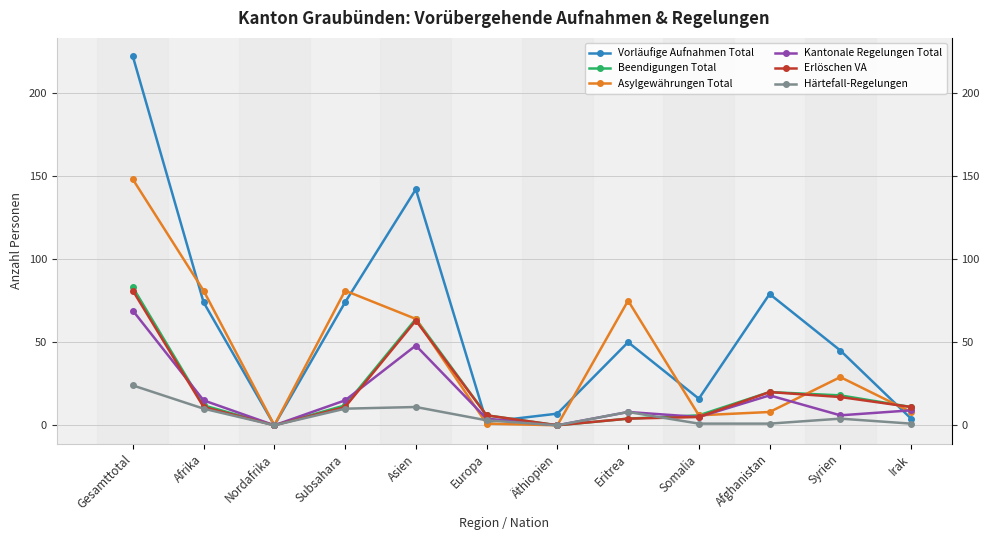

What is the average value of the Härtefall-Regelungen series?

6